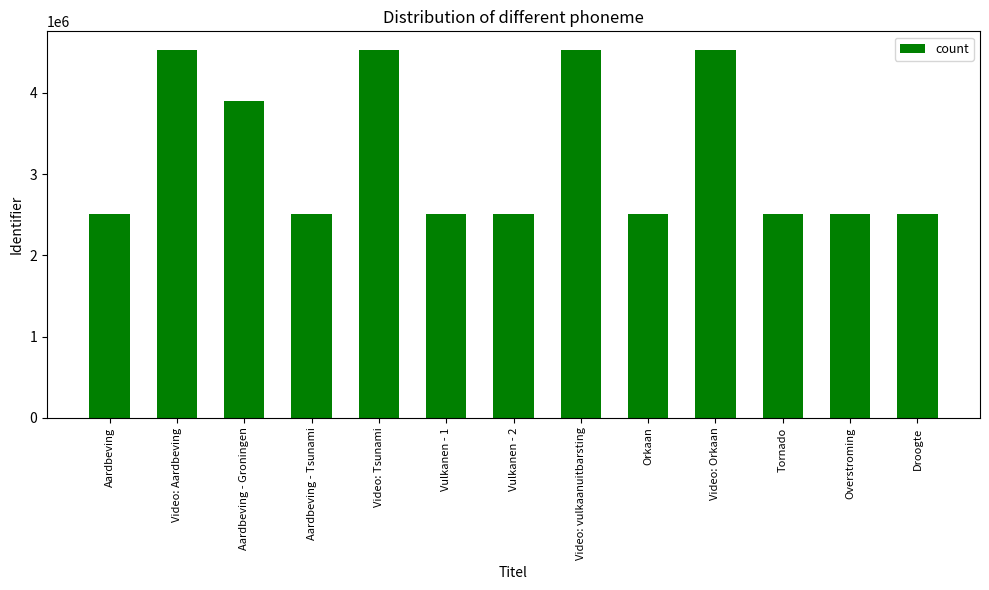

What is the value of the 7th bar from the left?

2511512